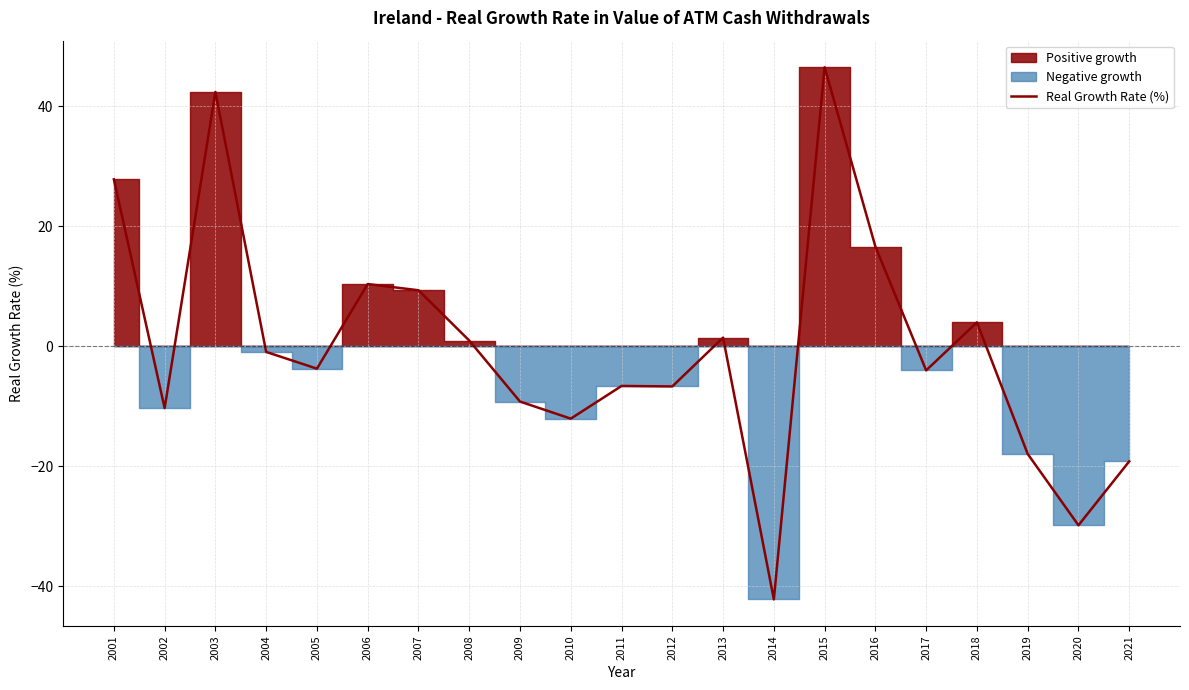

What is the change in value from 2005 to 2012?

-3.0